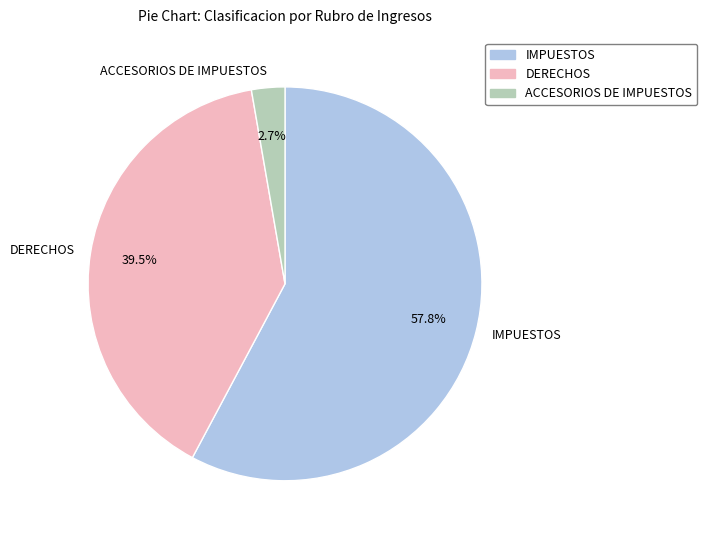

To the nearest percent, what is the difference between the largest and smallest slice percentages?

55%